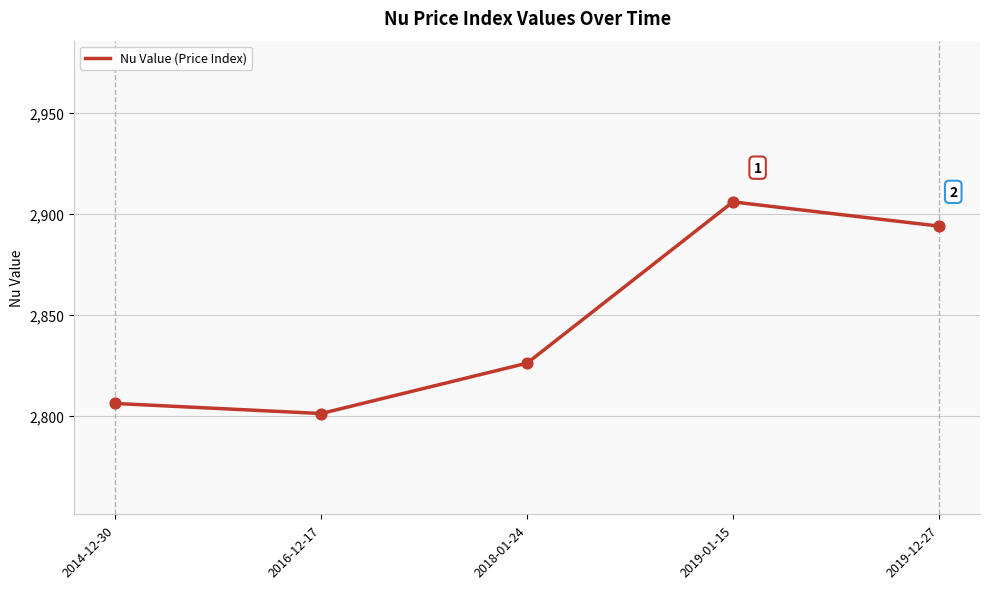

What is the change in value from 2014-12-30 to 2018-01-24?

+20